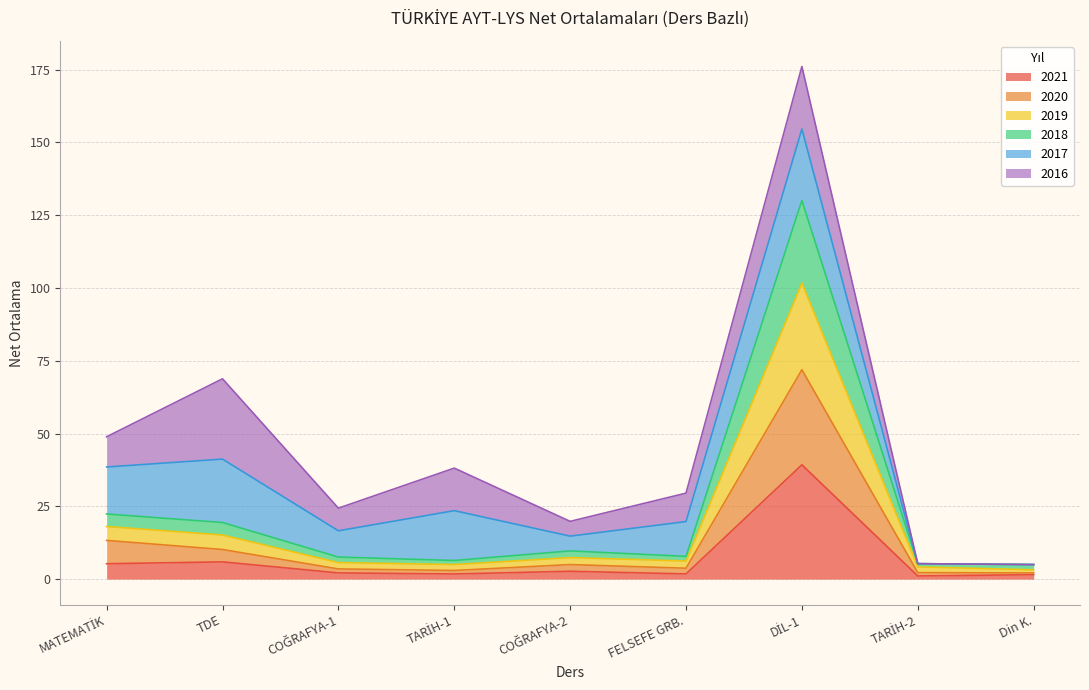

In 2021, how many points are lower than both neighbors (excluding endpoints)?

3